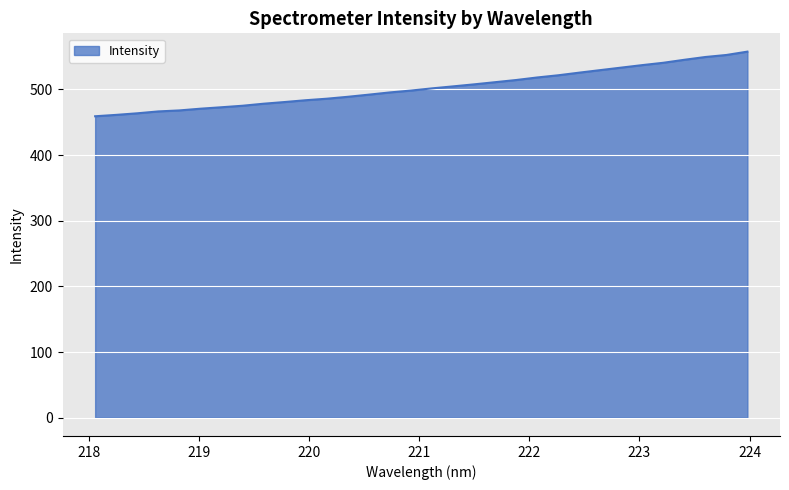

What is the difference between the maximum and minimum values?

98.5